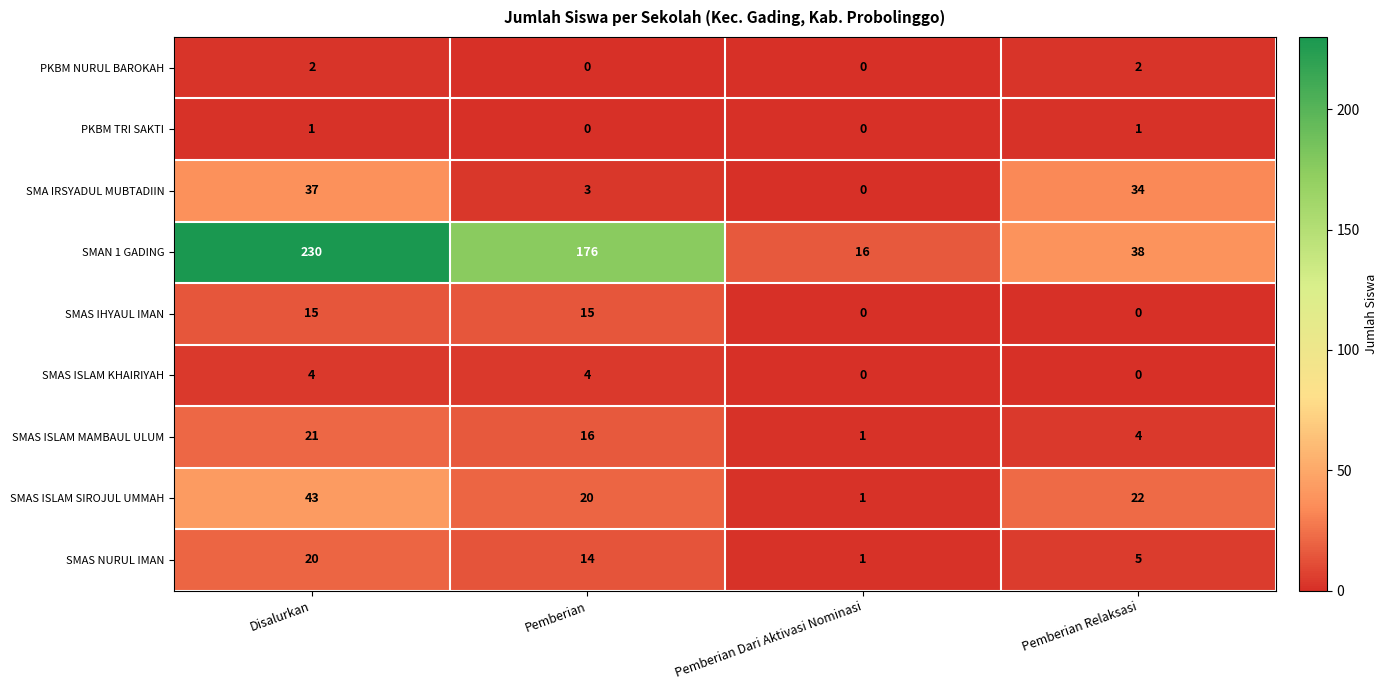

The PKBM TRI SAKTI series shows 2 at Pemberian Relaksasi. True or false?

False